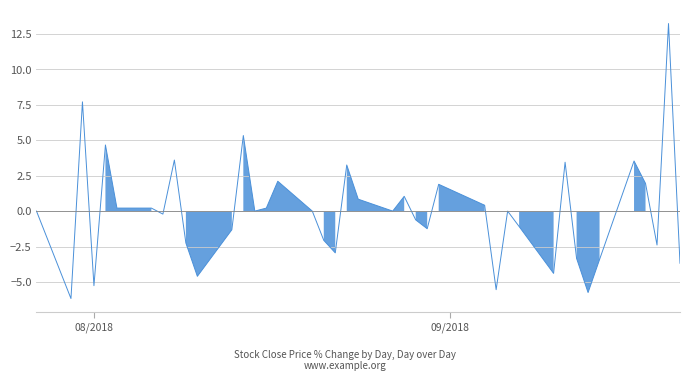

What is the maximum value shown in the chart?

13.2